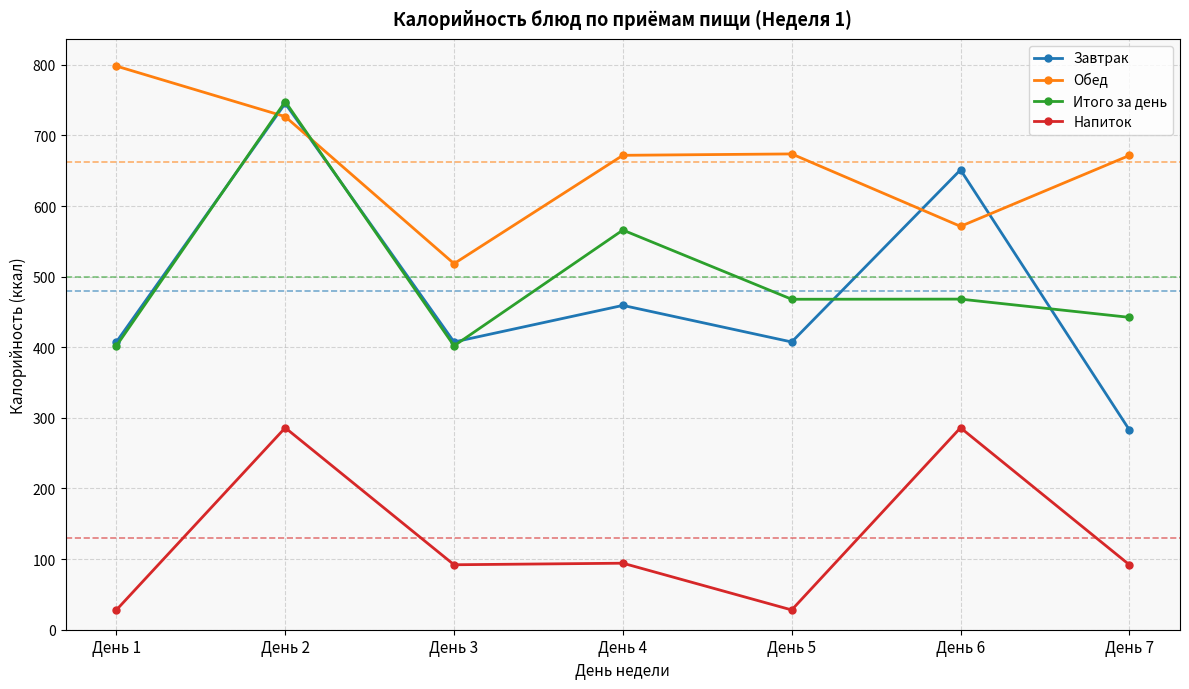

At which category is the sum across all series the highest?

День 2